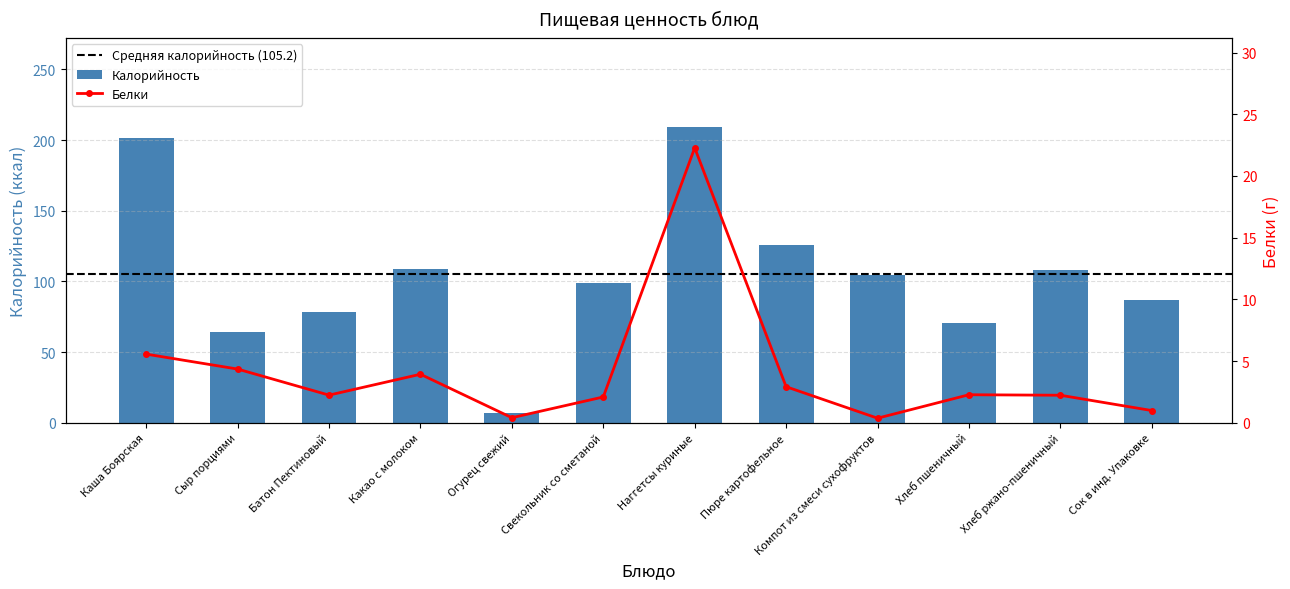

Is it true that Калорийность equals 70.3 at Хлеб пшеничный?

True